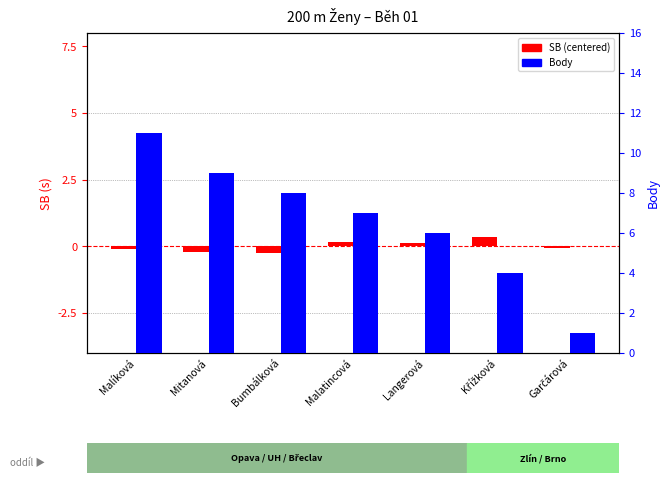

Reading right to left, list all the values displayed in this chart.

SB (centered): Garčárová=-0.1	Křížková=0.4	Langerová=0.1	Malatincová=0.2	Bumbálková=-0.3	Mitanová=-0.2	Malíková=-0.1
Body: Garčárová=1.0	Křížková=4.0	Langerová=6.0	Malatincová=7.0	Bumbálková=8.0	Mitanová=9.0	Malíková=11.0